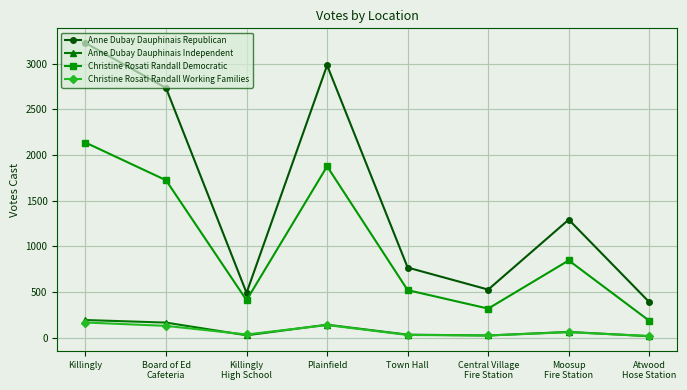

In Anne Dubay Dauphinais Republican, how many points are lower than both neighbors (excluding endpoints)?

2